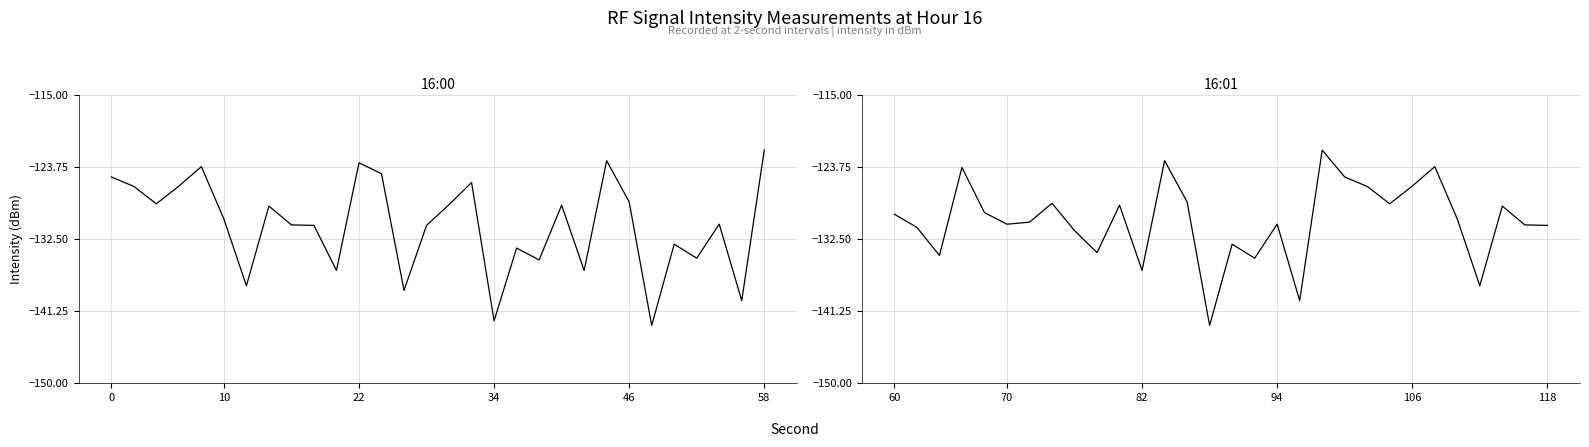

How many lines are shown in the chart?

2